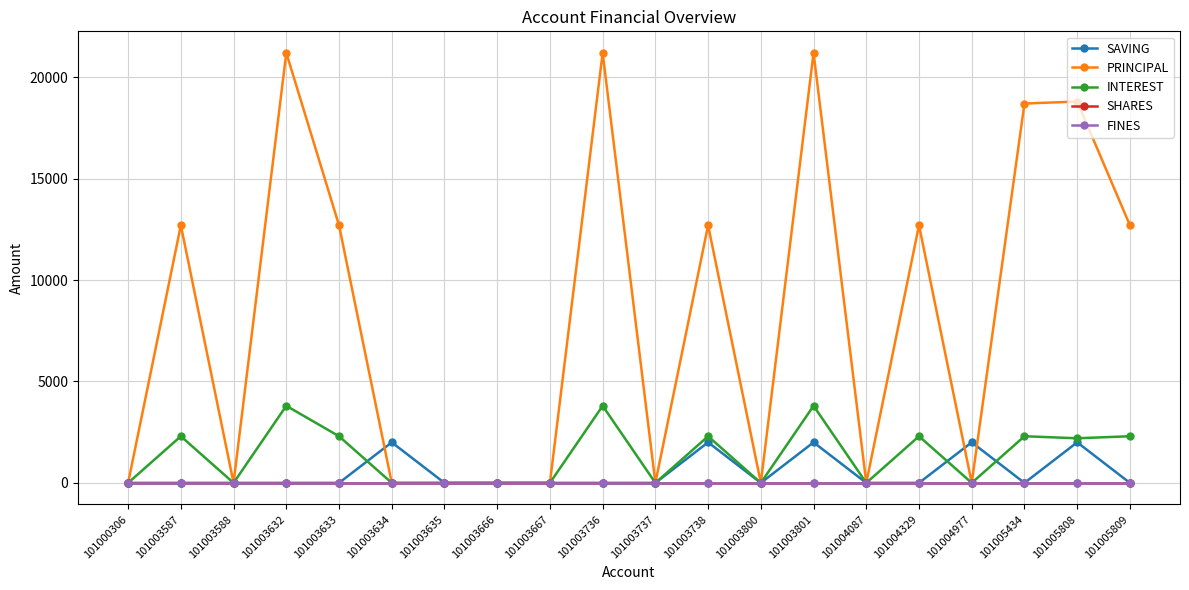

Does the chart have visible grid lines?

Yes